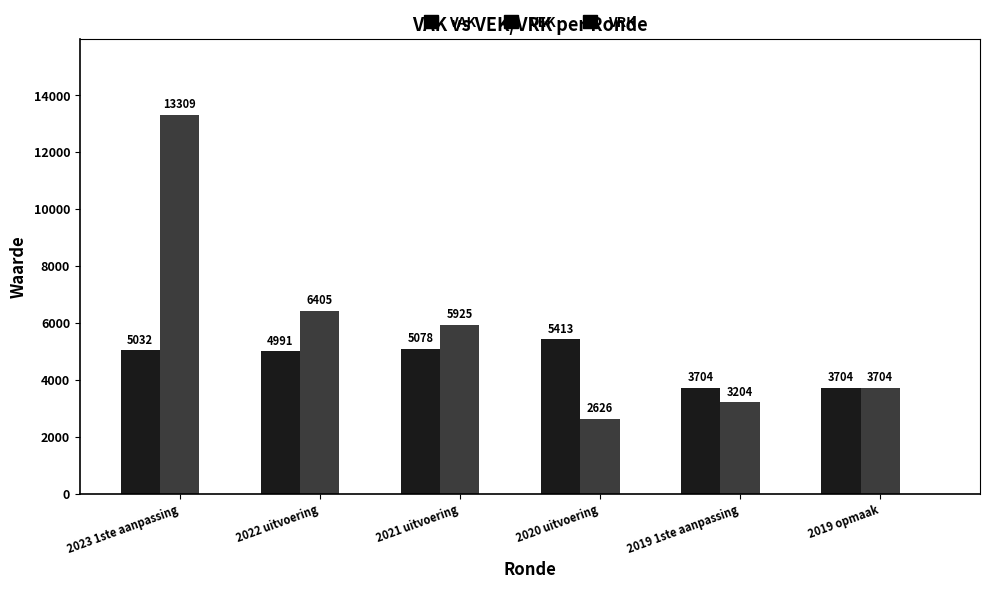

At which category is the sum across all series the highest?

2023 1ste aanpassing